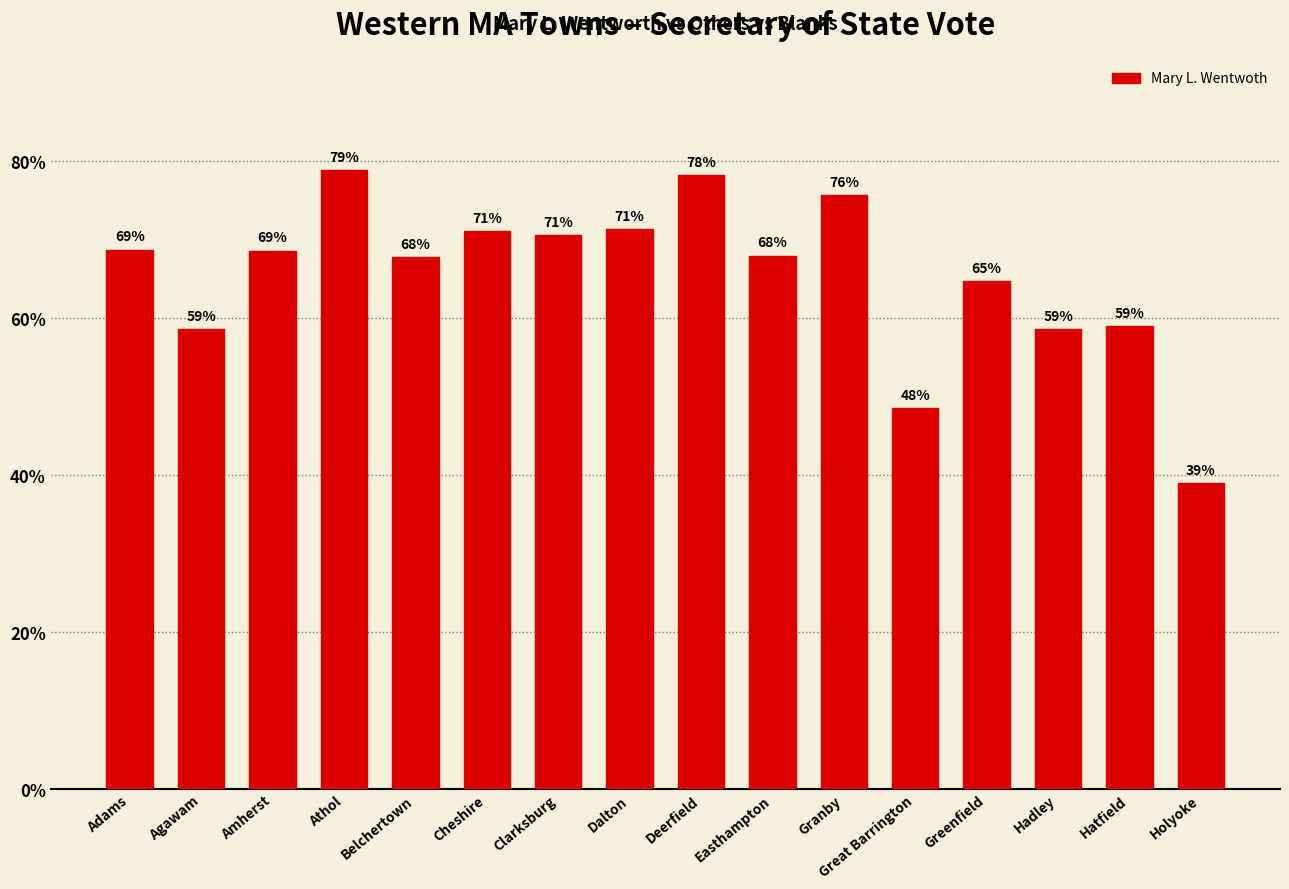

At which label is the value closest to 58?

Hadley